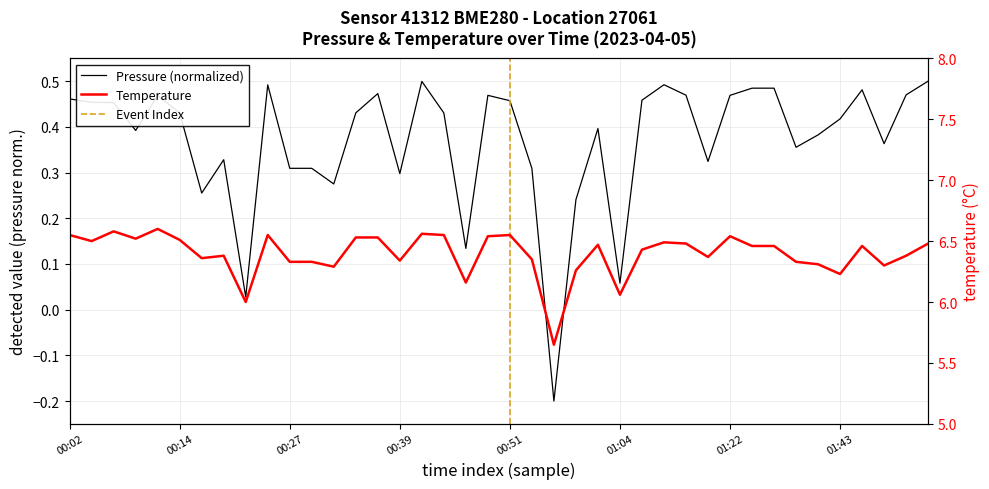

How many lines are shown in the chart?

2